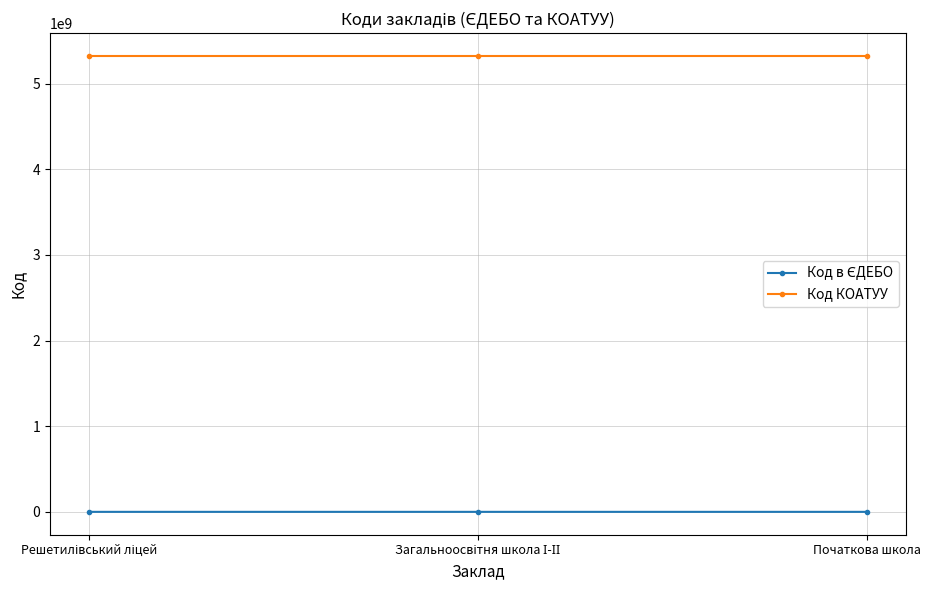

What is the highest value of the Код КОАТУУ series?

5324255100